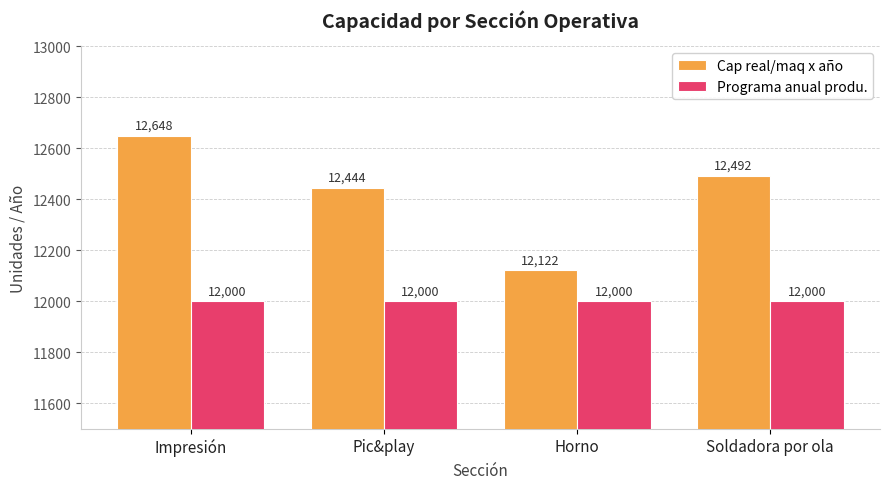

What is the highest value of the Programa anual produ. series?

12000